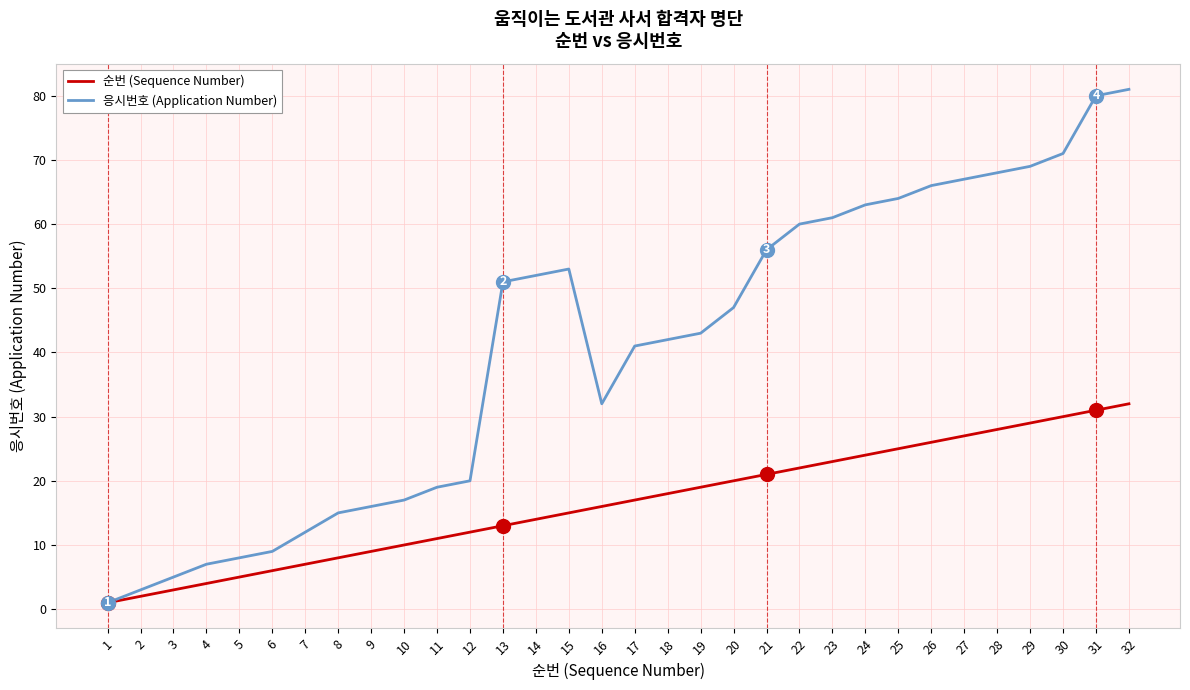

Is this an area chart (filled region under the line)?

No